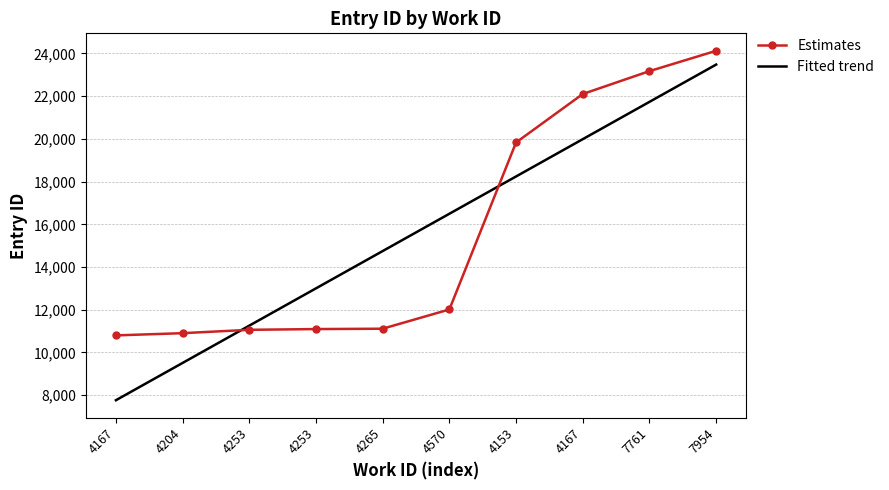

What is the sum of the values at 7761 and 7954?

47300